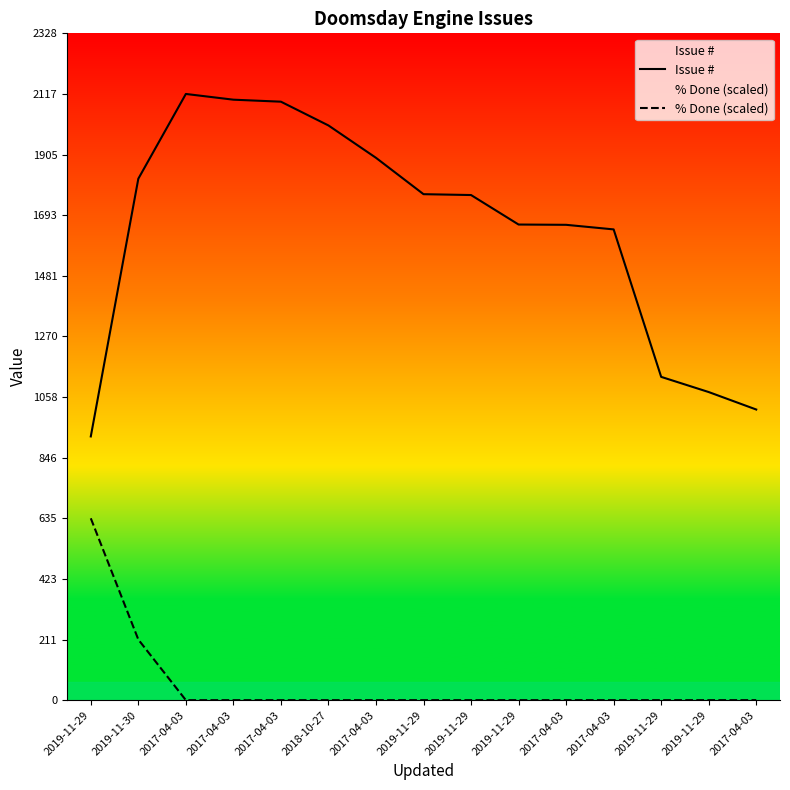

Reading right to left, transcribe all the data shown in this chart.

Issue #: 2017-04-03=1015.0	2019-11-29=1076.0	2019-11-29=1129.0	2017-04-03=1644.0	2017-04-03=1660.0	2019-11-29=1661.0	2019-11-29=1764.0	2019-11-29=1767.0	2017-04-03=1894.0	2018-10-27=2007.0	2017-04-03=2090.0	2017-04-03=2097.0	2017-04-03=2117.0	2019-11-30=1821.0	2019-11-29=921.0
% Done (scaled): 2017-04-03=0.0	2019-11-29=0.0	2019-11-29=0.0	2017-04-03=0.0	2017-04-03=0.0	2019-11-29=0.0	2019-11-29=0.0	2019-11-29=0.0	2017-04-03=0.0	2018-10-27=0.0	2017-04-03=0.0	2017-04-03=0.0	2017-04-03=0.0	2019-11-30=211.7	2019-11-29=635.1